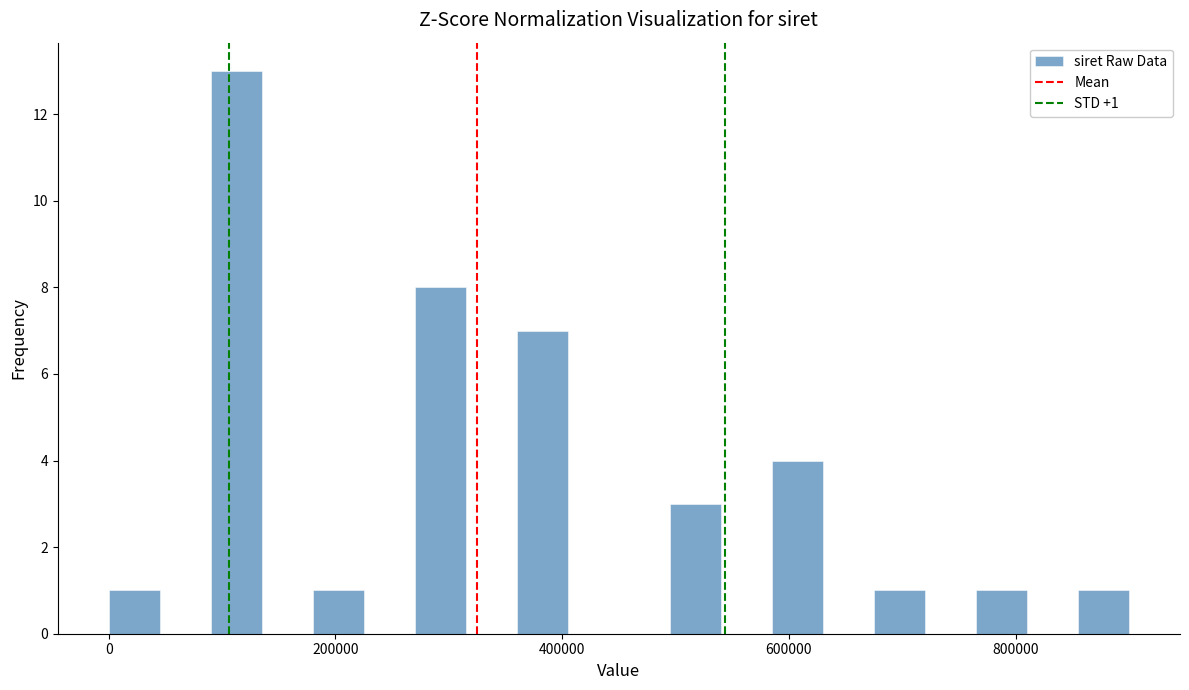

Around what value on the x-axis is the tallest bar? Give the approximate position of its centre, as read against the axis.

120000